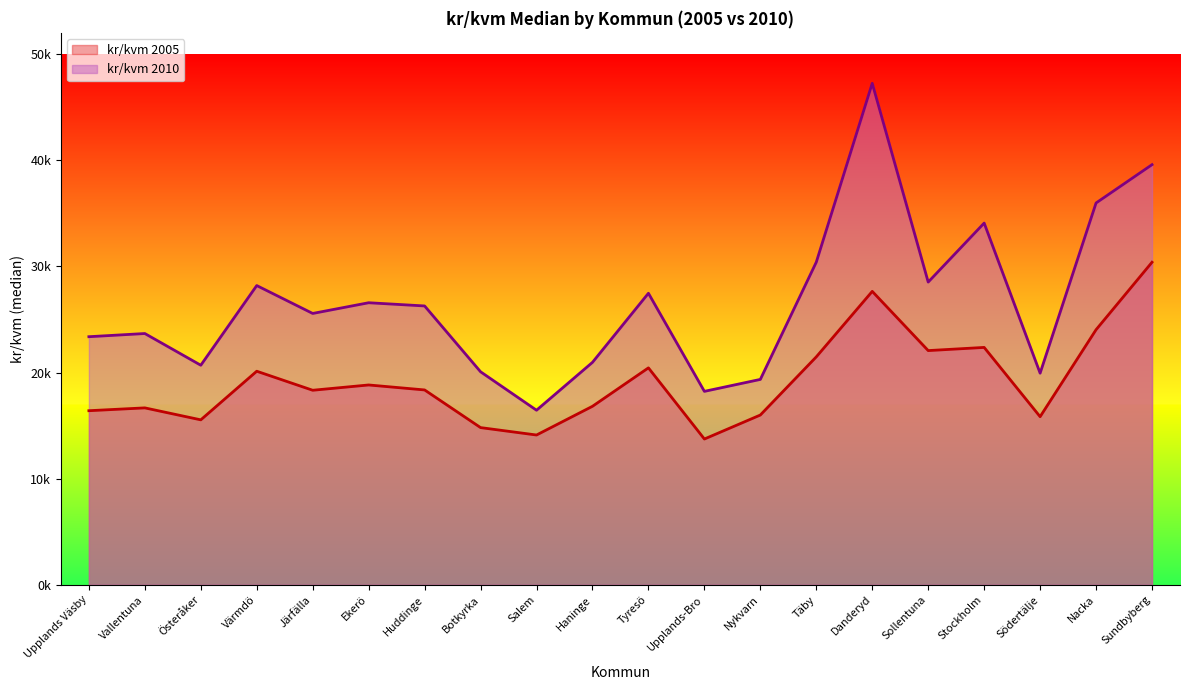

Does the chart have visible grid lines?

No